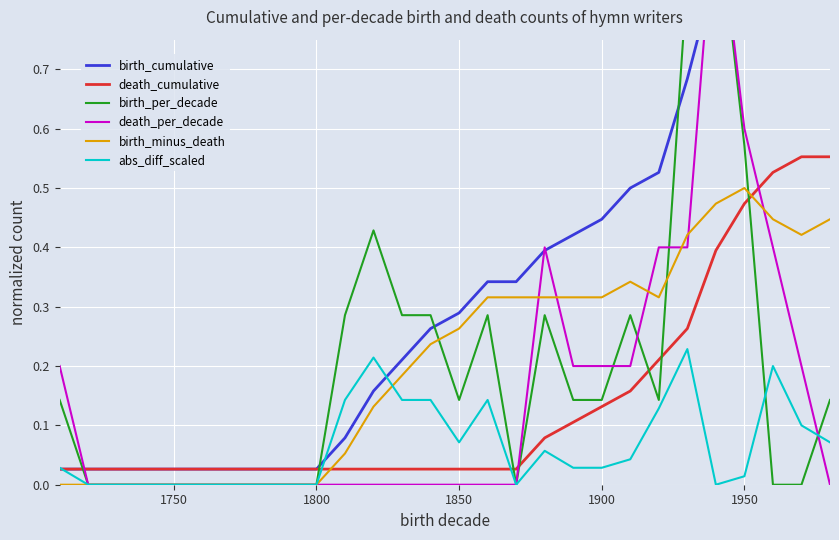

How many times do birth_minus_death and death_cumulative cross each other?

2